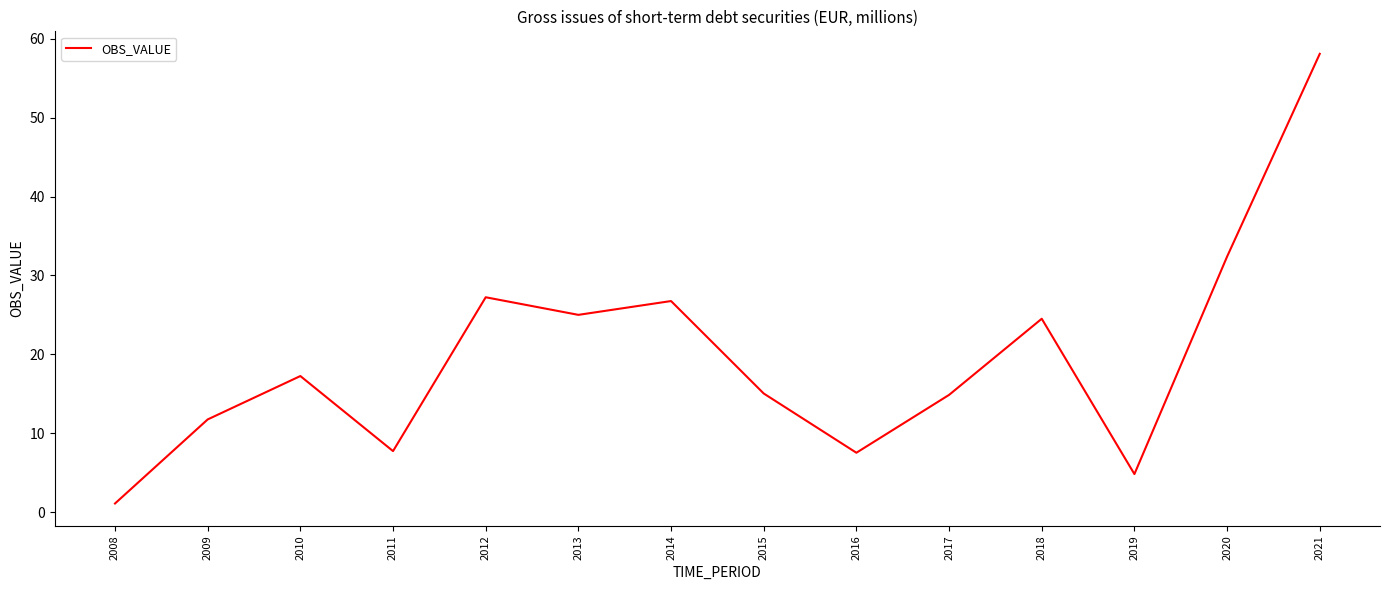

Is it true that the value at 2015 is 9.8?

False